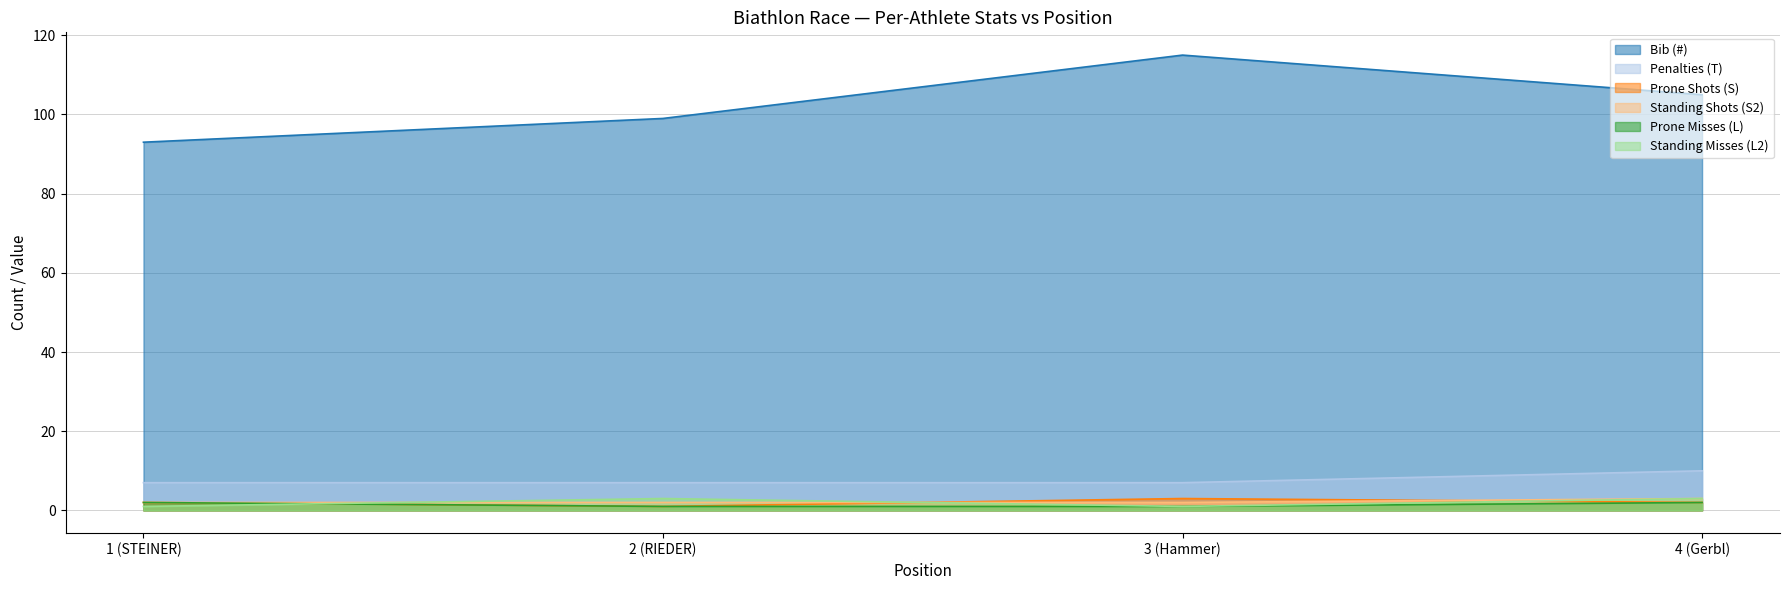

What is the sum of all Prone Shots (S) values?

8